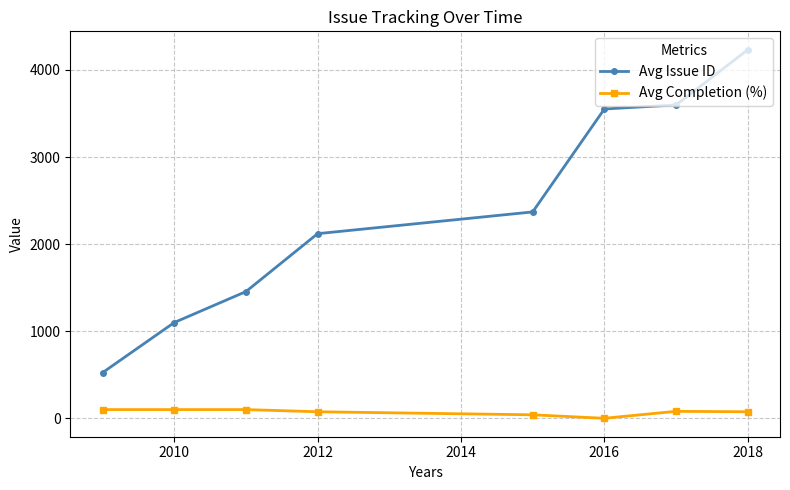

What are all the series names shown in the legend?

Avg Issue ID, Avg Completion (%)